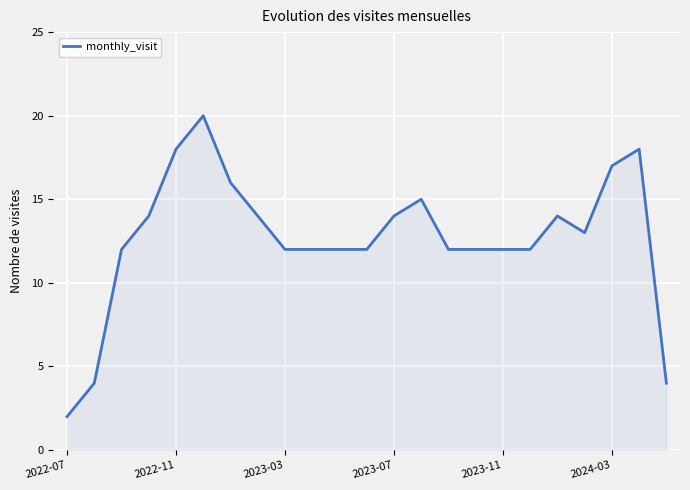

What is the greatest value displayed?

20